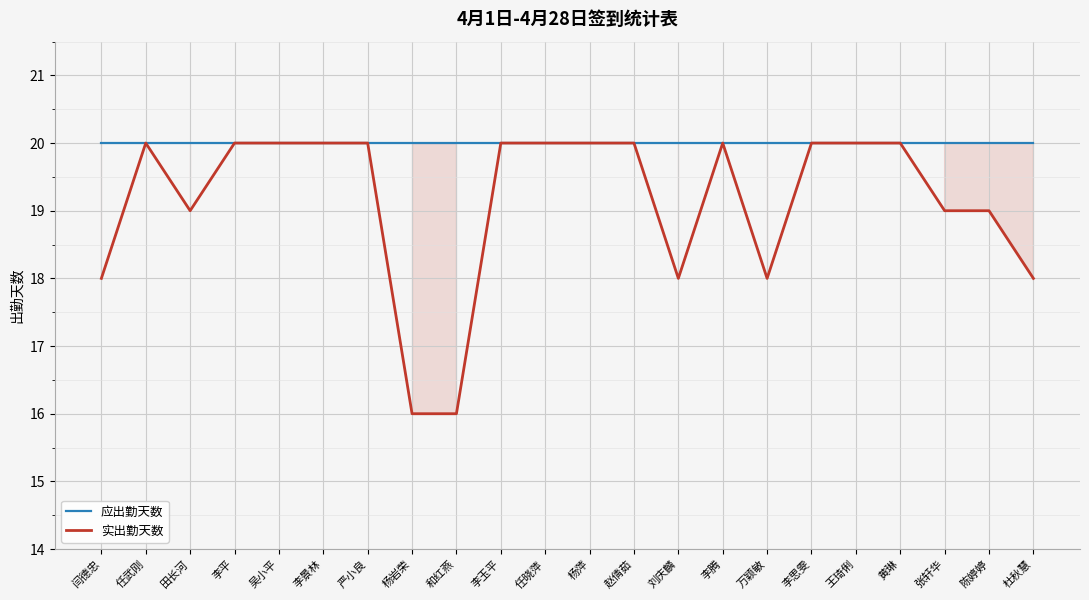

What is the average value of the 实出勤天数 series?

19